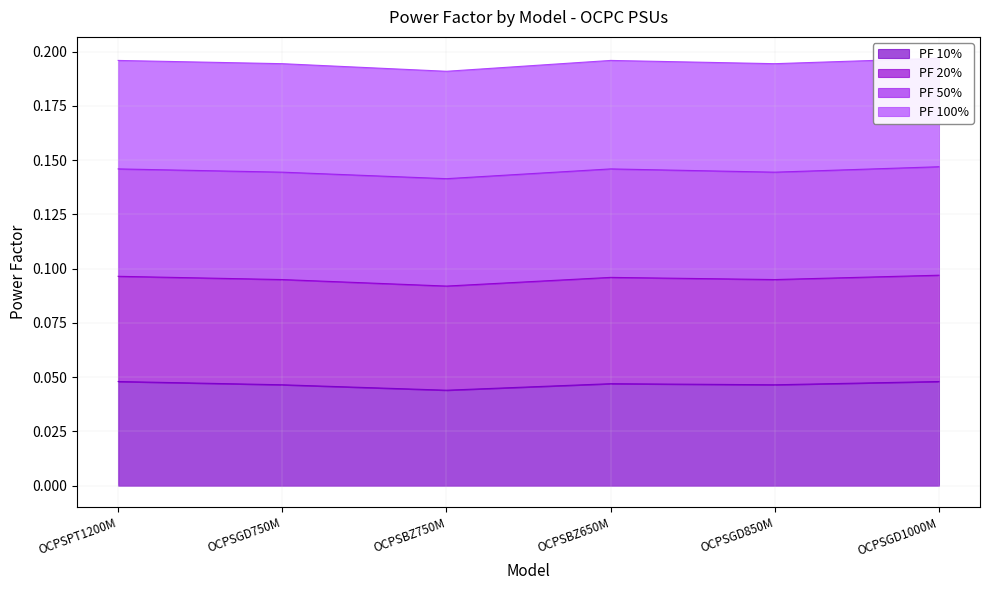

Rank the categories by PF 20% value from highest to lowest.

OCPSBZ650M, OCPSGD1000M, OCPSPT1200M, OCPSGD750M, OCPSGD850M, OCPSBZ750M